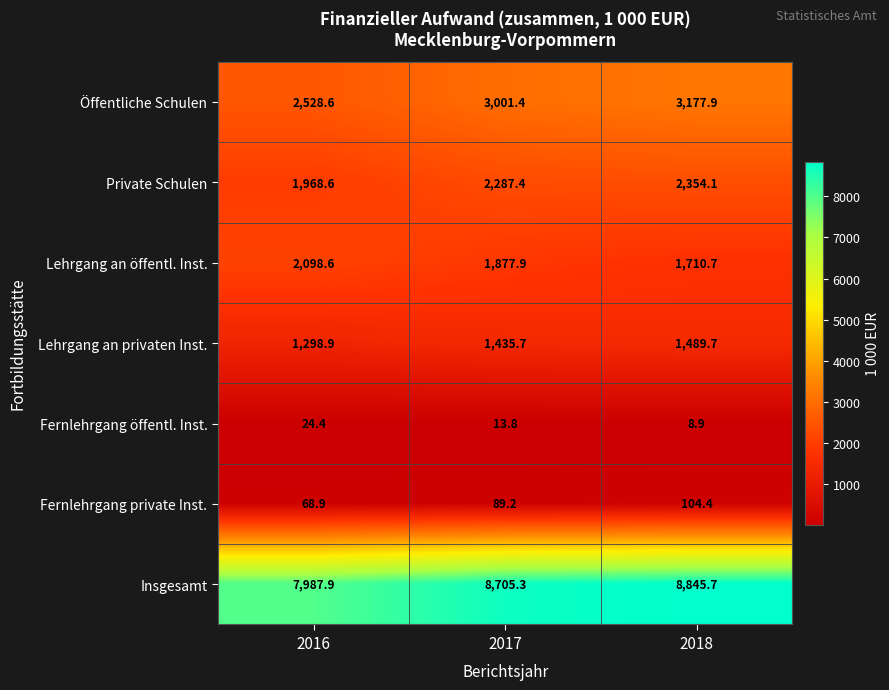

What is the sum of the Insgesamt values at 2017 and 2018?

17551.0